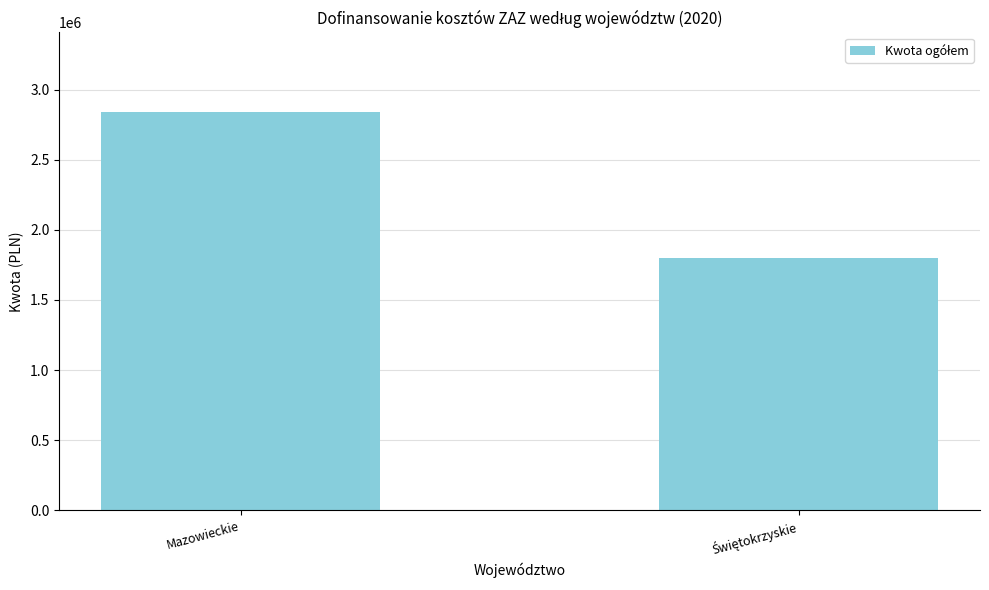

What is the sum of all values?

4638165